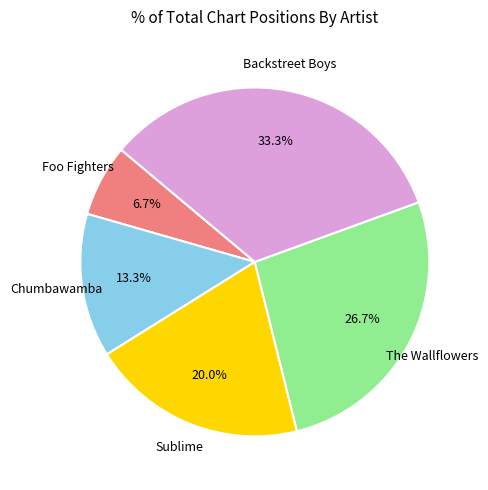

Is there a majority slice in this chart?

No